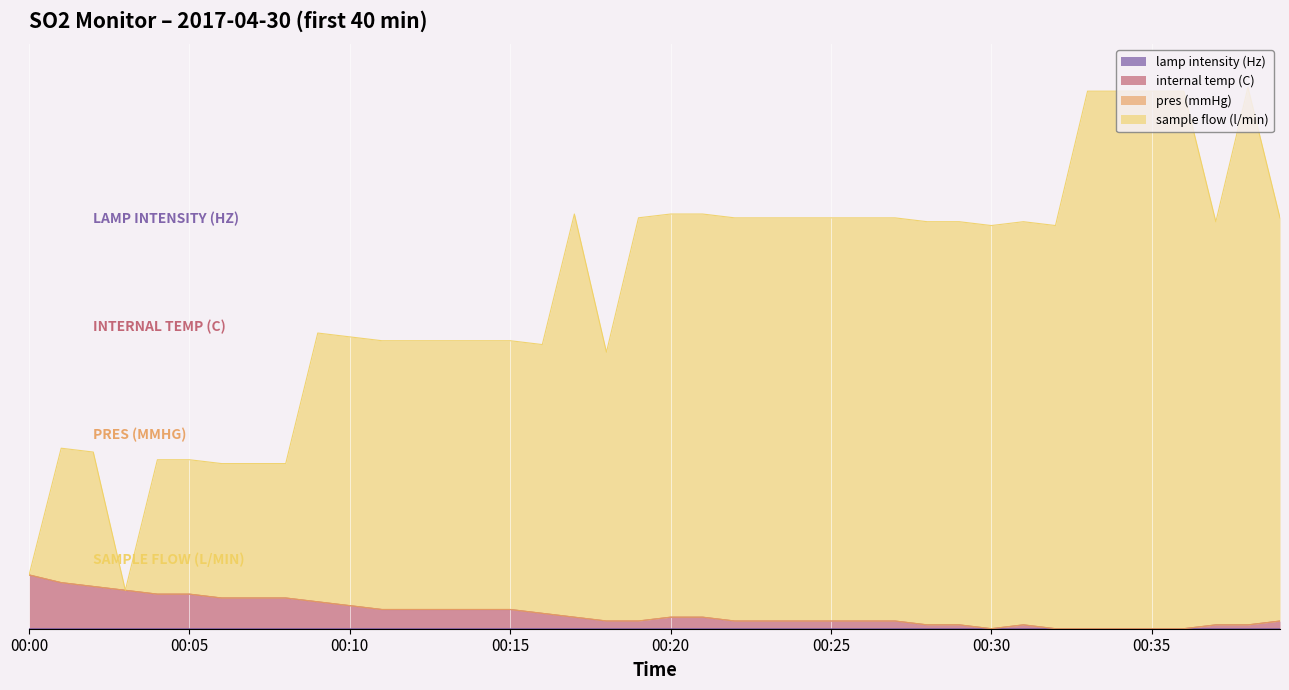

Between 00:33 and 00:35, which series saw the biggest shift?

lamp intensity (Hz)